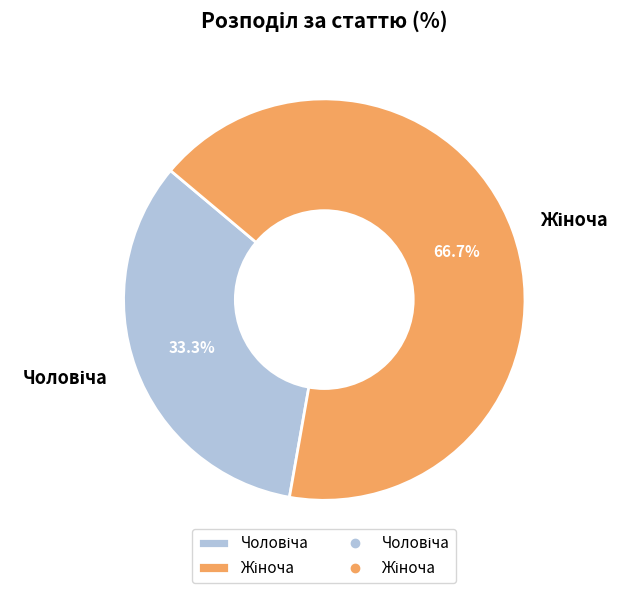

Is there any slice that represents more than half of the pie?

Yes